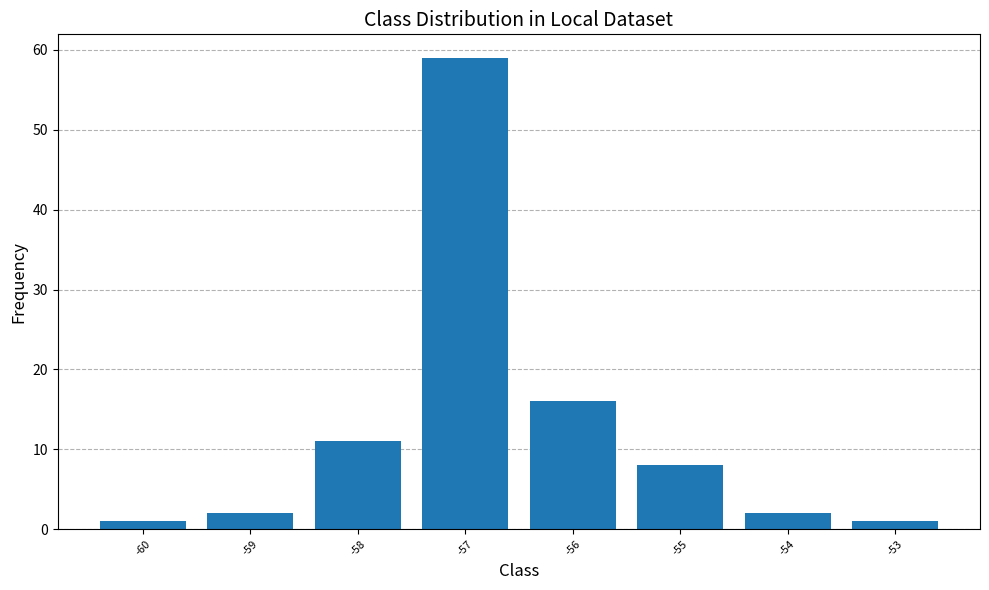

Reading left to right, extract all data points from this chart.

-60=1	-59=2	-58=11	-57=59	-56=16	-55=8	-54=2	-53=1